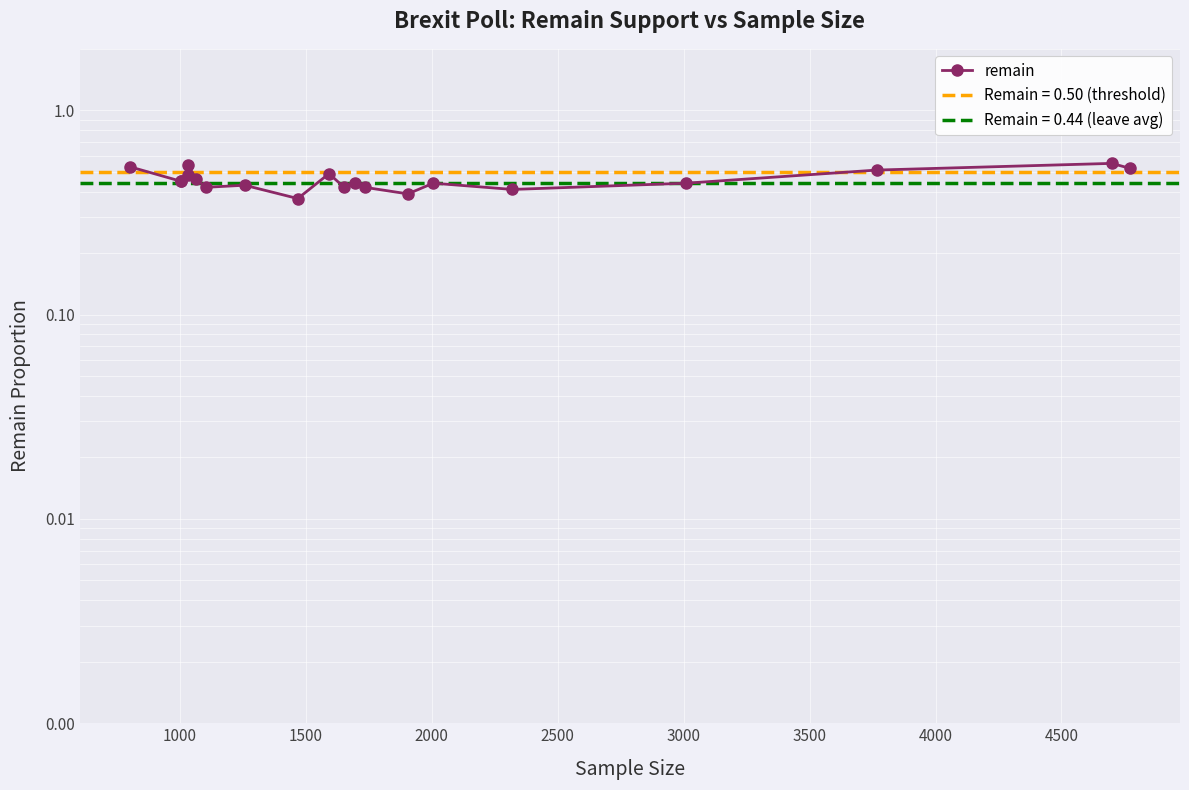

True or false: the data shows 0.3 at 1000.

False